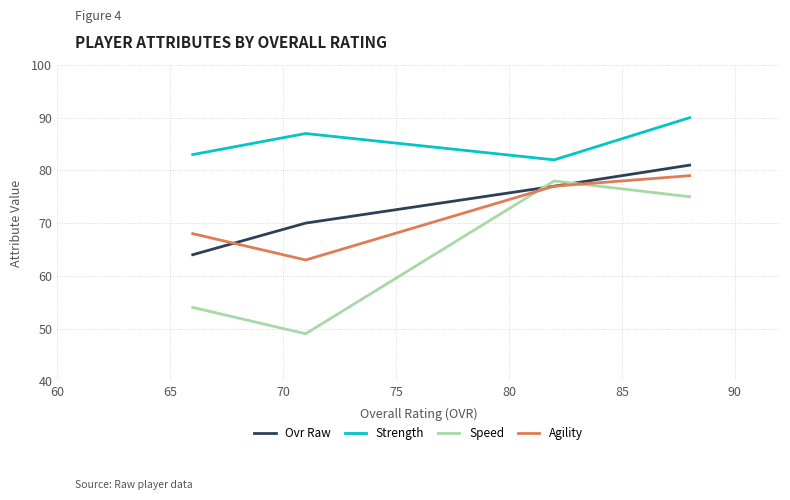

Between 60 and 70, which series saw the biggest shift?

Speed